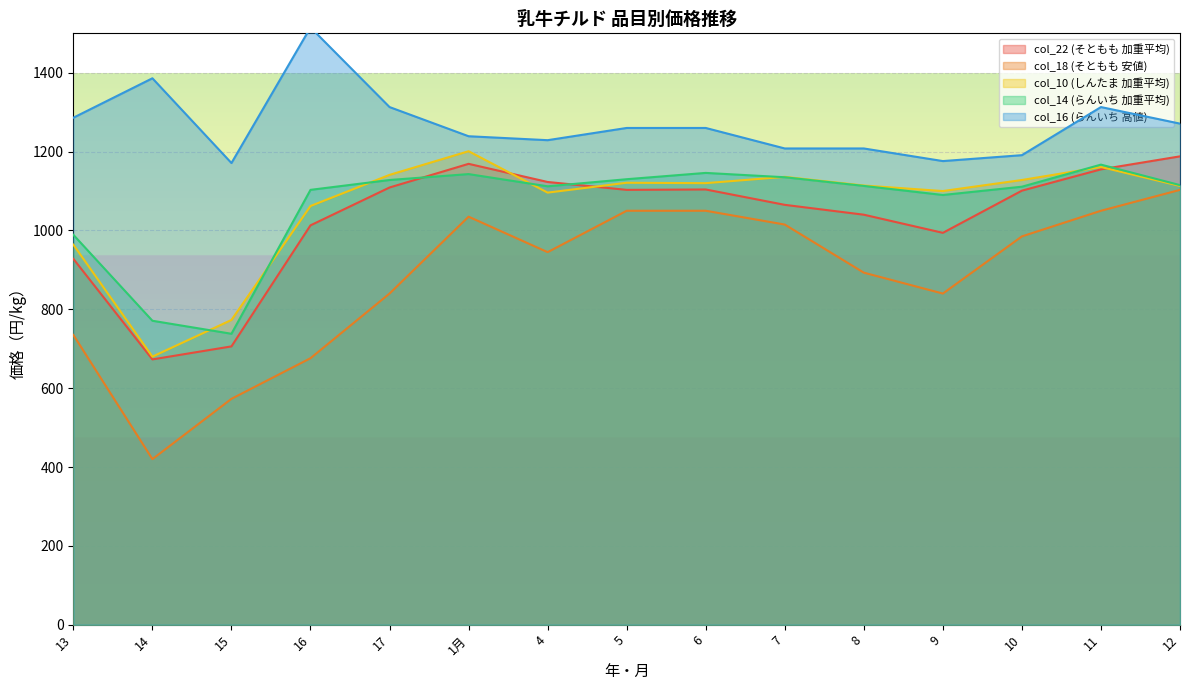

Where is the first local maximum for col_10 (しんたま 加重平均)?

1月